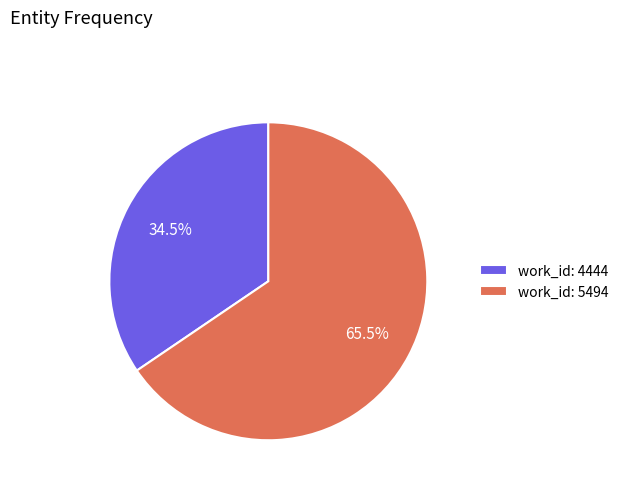

Which slice represents more than half of the pie?

work_id: 5494